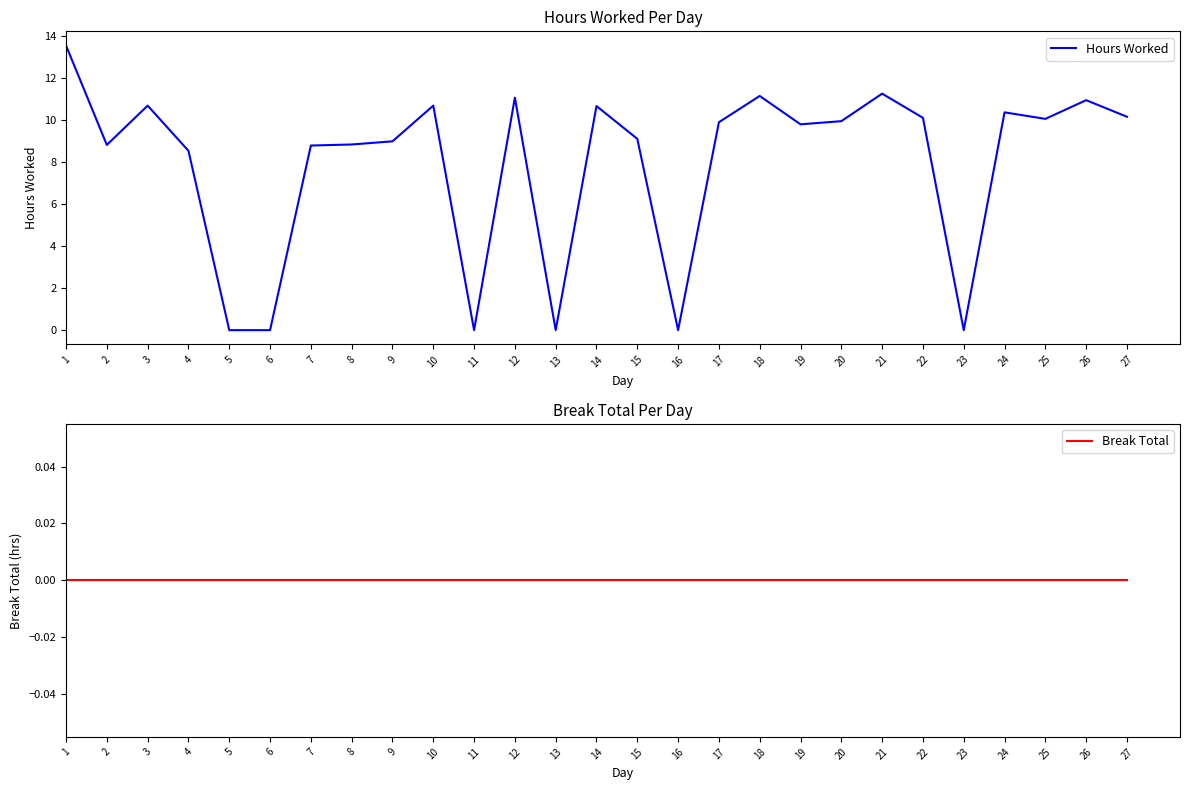

At 24, list the series in order from largest to smallest.

Hours Worked, Break Total